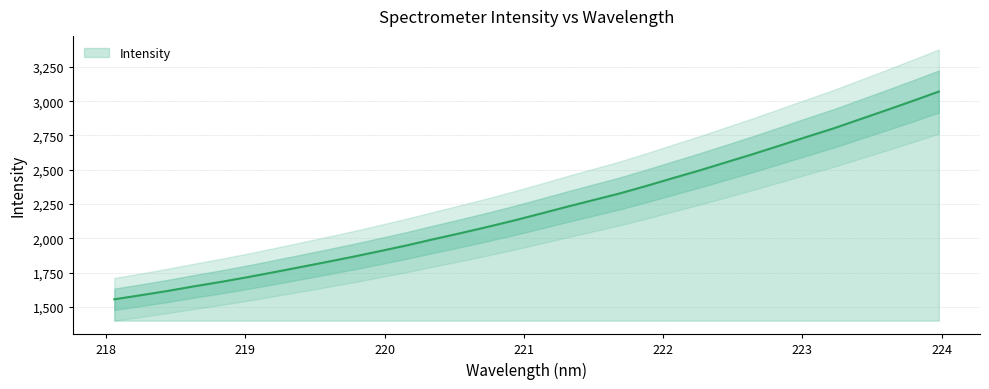

What is the lowest value of the Intensity series?

1556.1